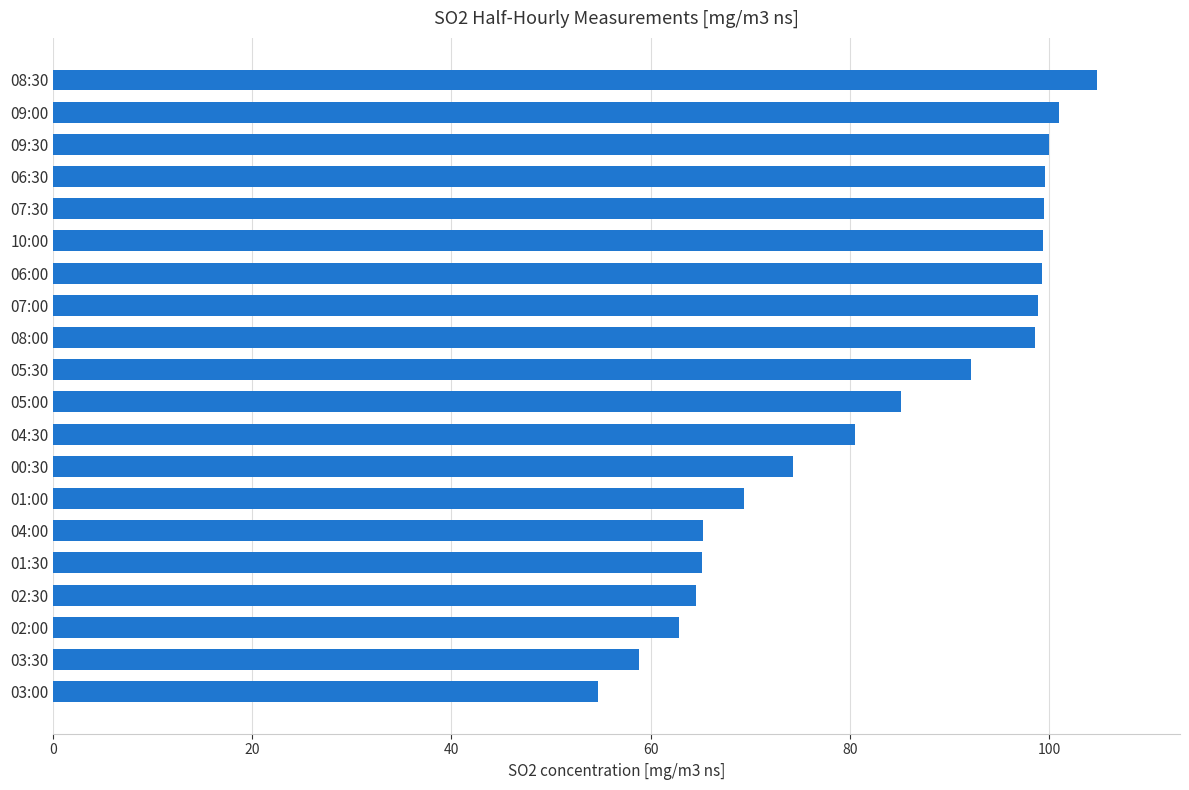

Are the bars grouped side by side (vs. stacked)?

No